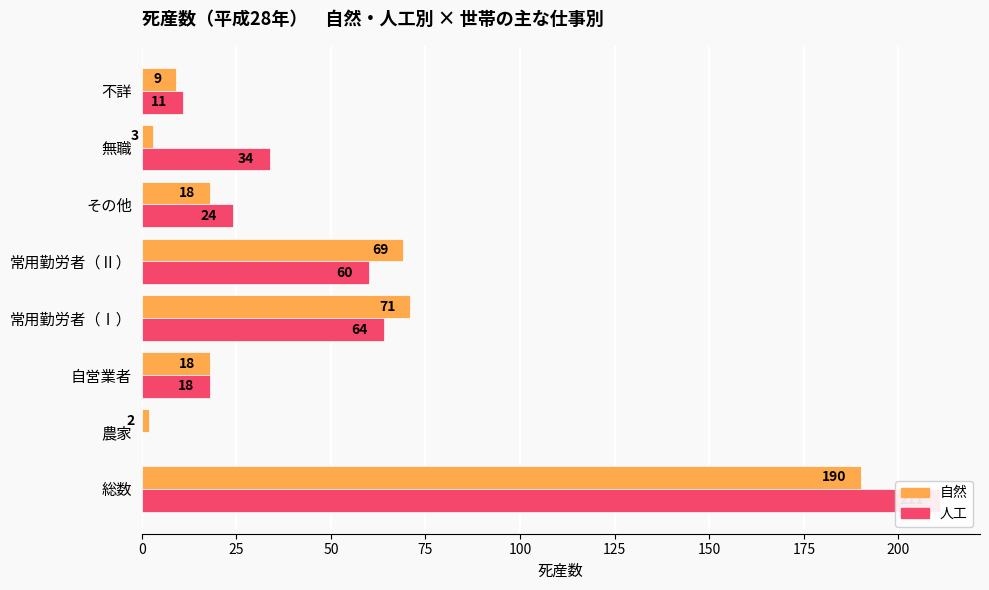

How many data points in 人工 are above 34?

3